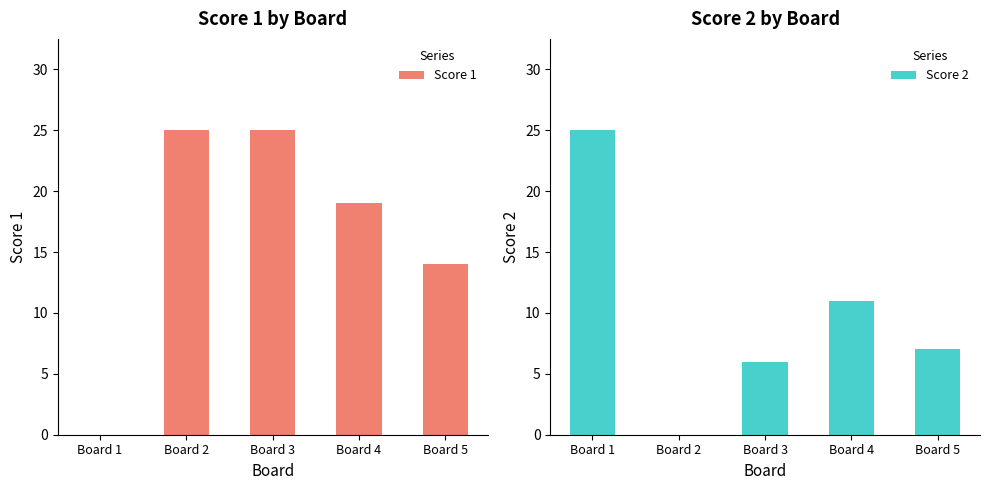

The Score 2 series shows 0 at Board 2. True or false?

True